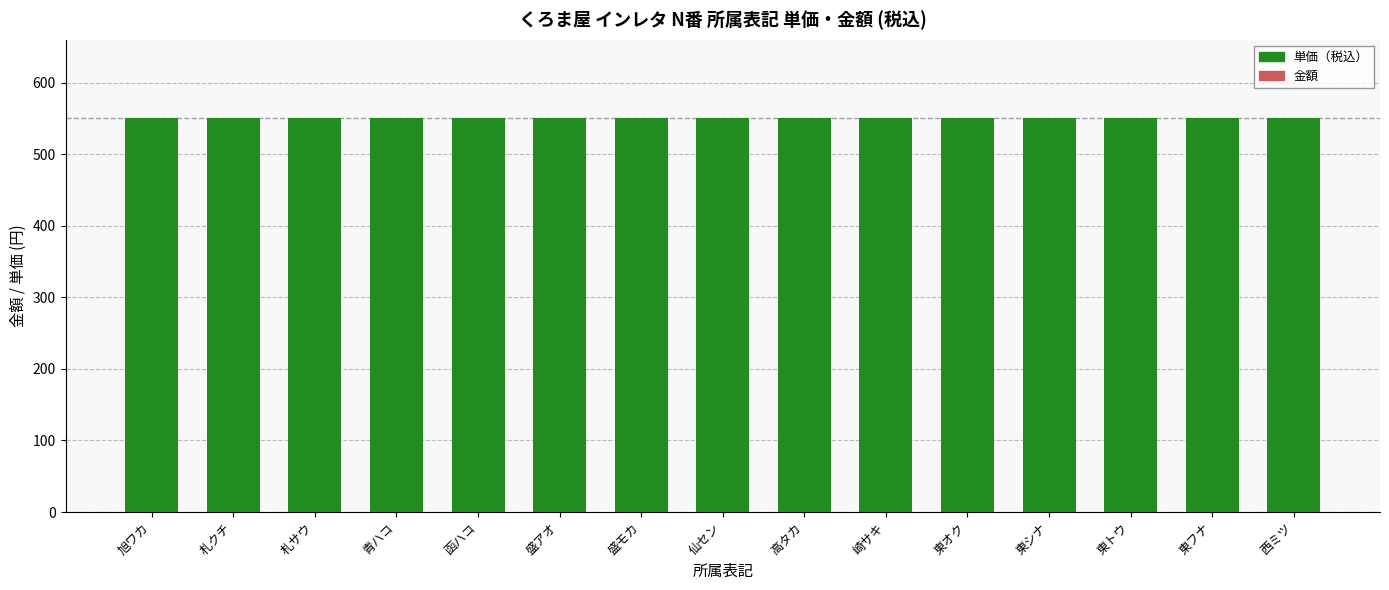

What are all the series names shown in the legend?

単価（税込）, 金額